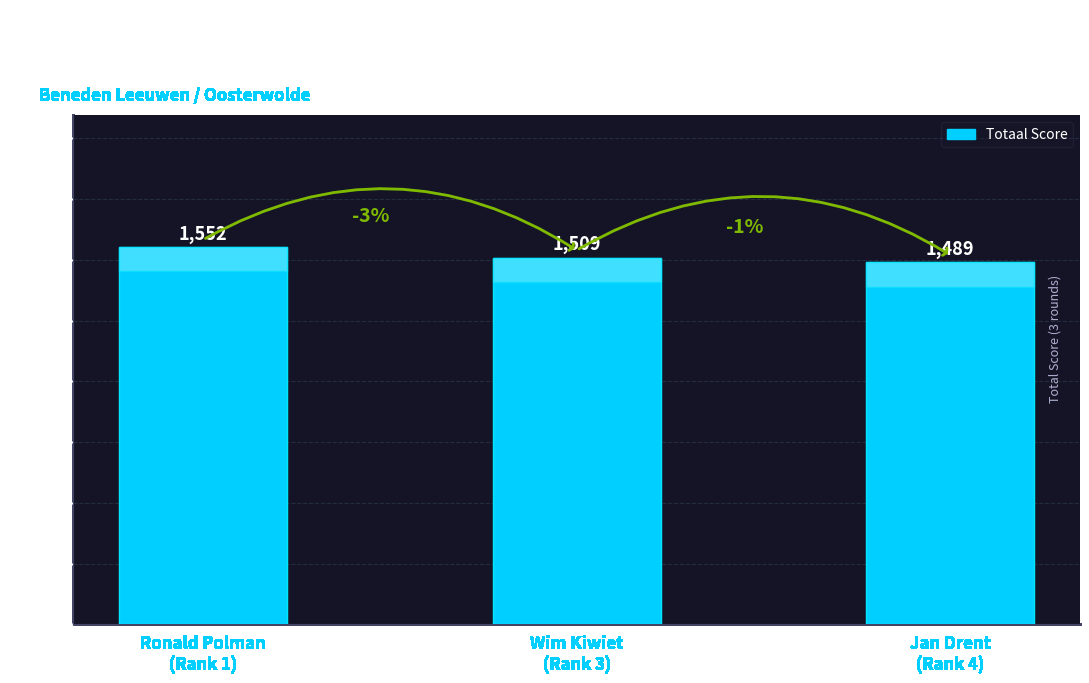

The value at Ronald Polman
(Rank 1) is 438. True or false?

False